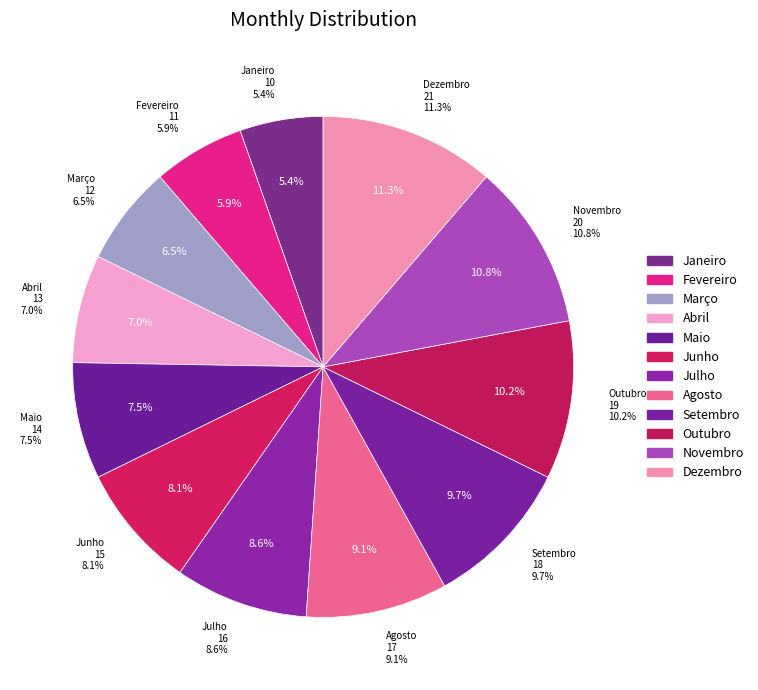

The Junho slice represents 8% of the pie. True or false?

True